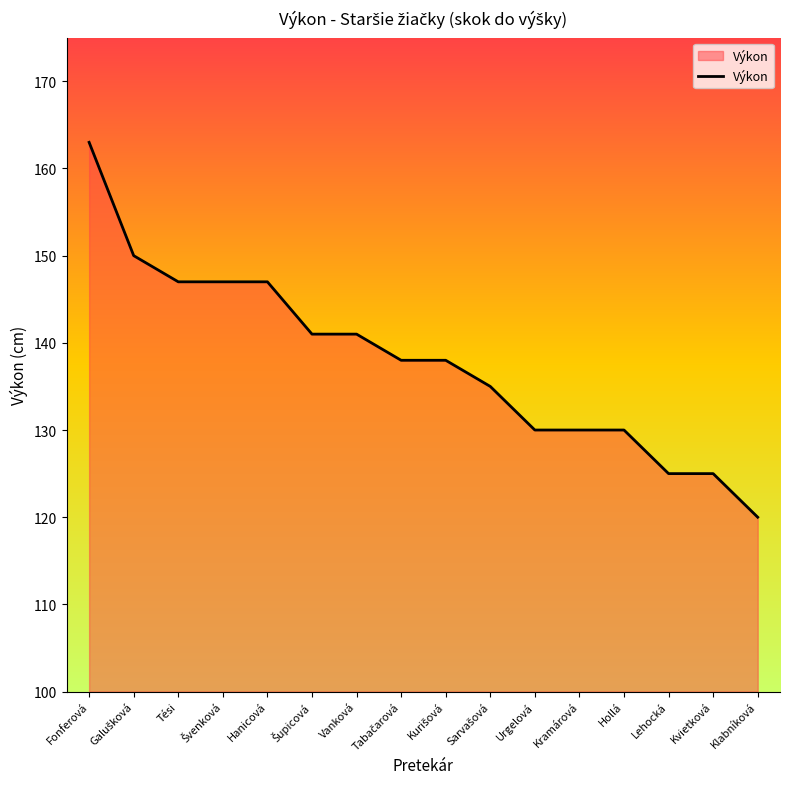

True or false: the data shows 38 at Fonferová.

False